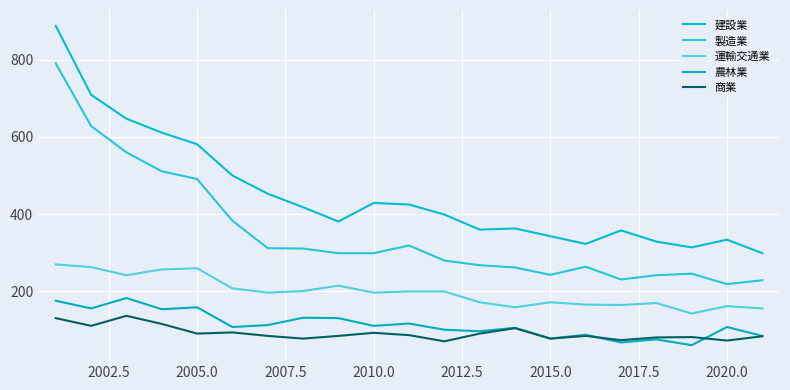

What is the difference between the second highest and minimum values in the 運輸交通業 series?

120